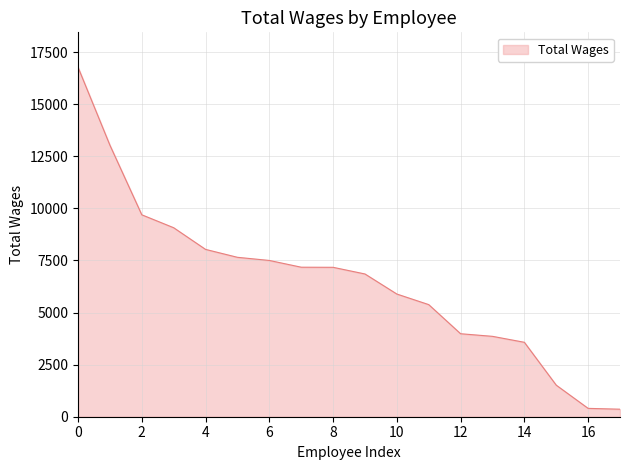

What is the greatest value displayed?

16776